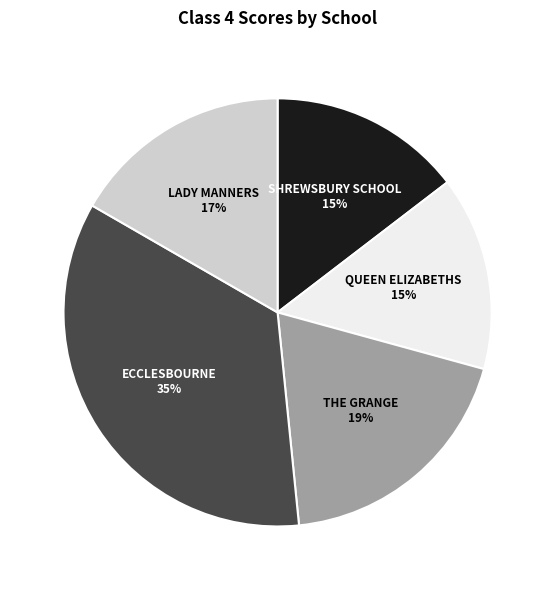

To the nearest percent, what is the difference between the largest and smallest slice percentages?

20%